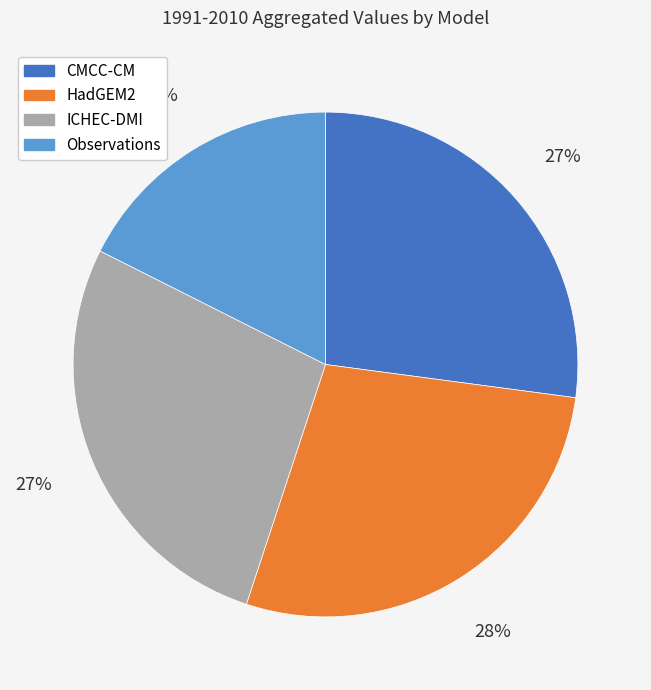

How many slices are in this pie chart?

4